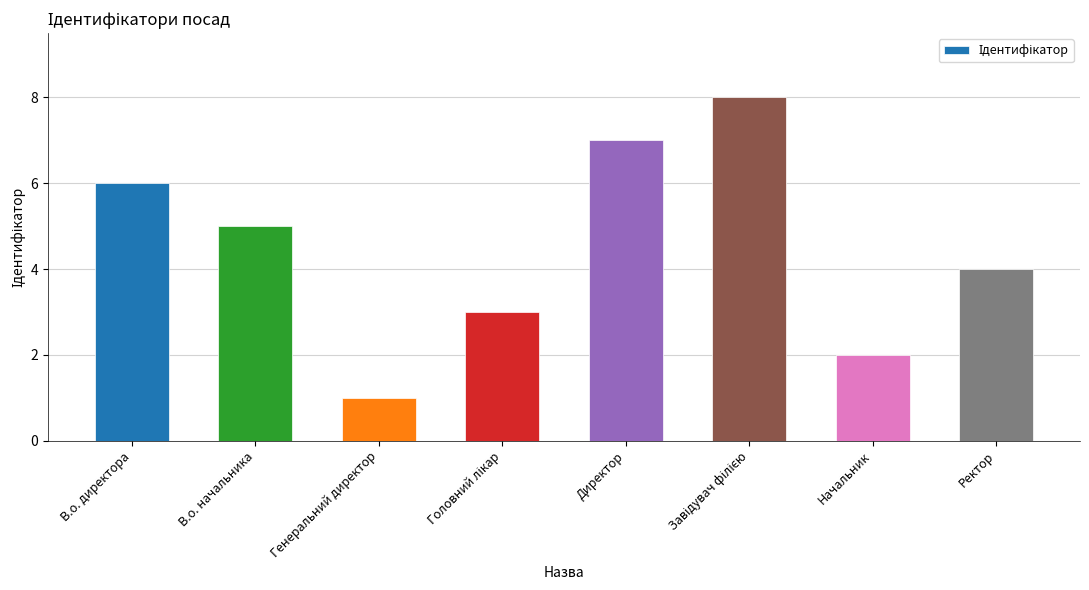

Which has a higher value, В.о. директора or Ректор?

В.о. директора